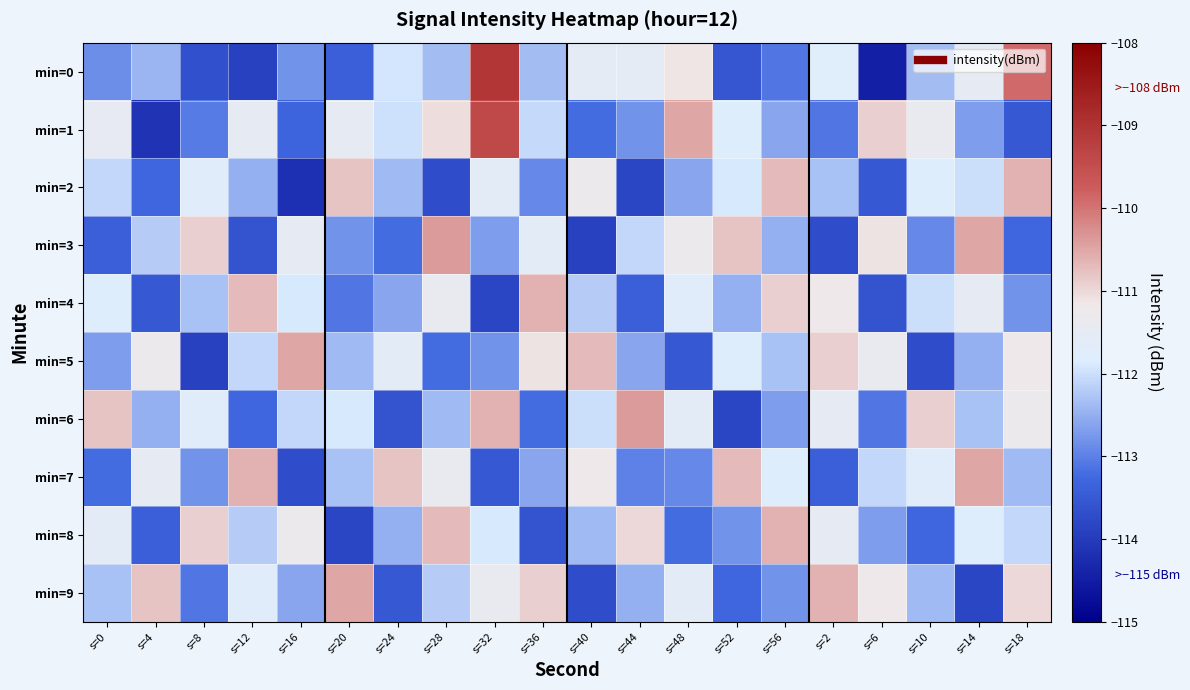

What is the minimum value shown in the chart?

-114.5